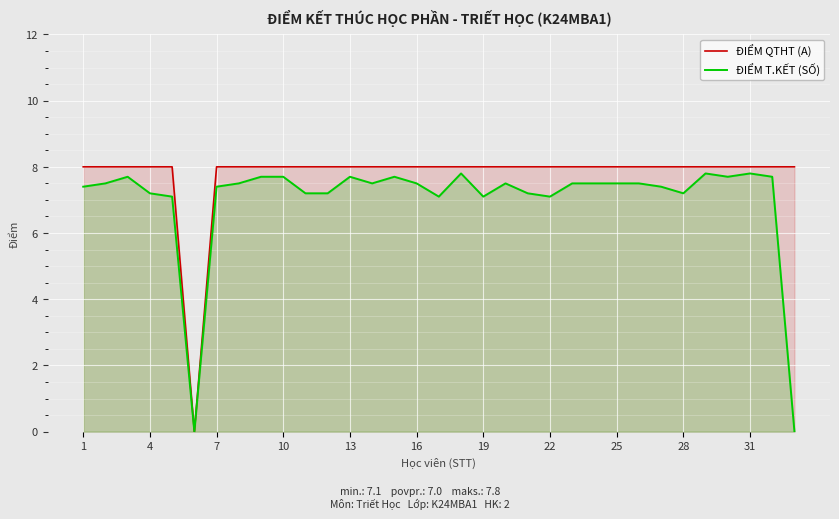

At how many categories does at least one series exceed 1?

32